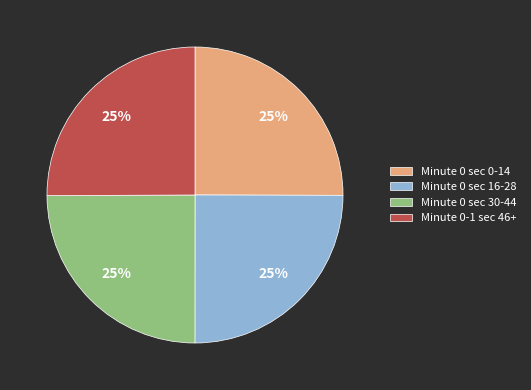

Count the number of slices in the pie.

4